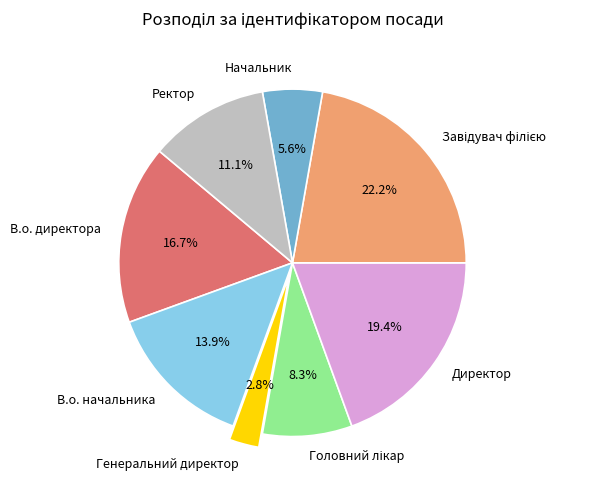

How much of the chart is everything except В.о. директора?

83.3%